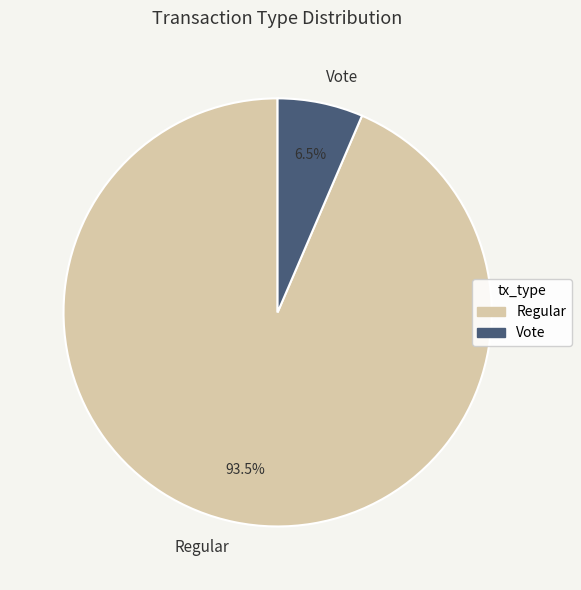

True or false: Vote accounts for 1% of the total.

False